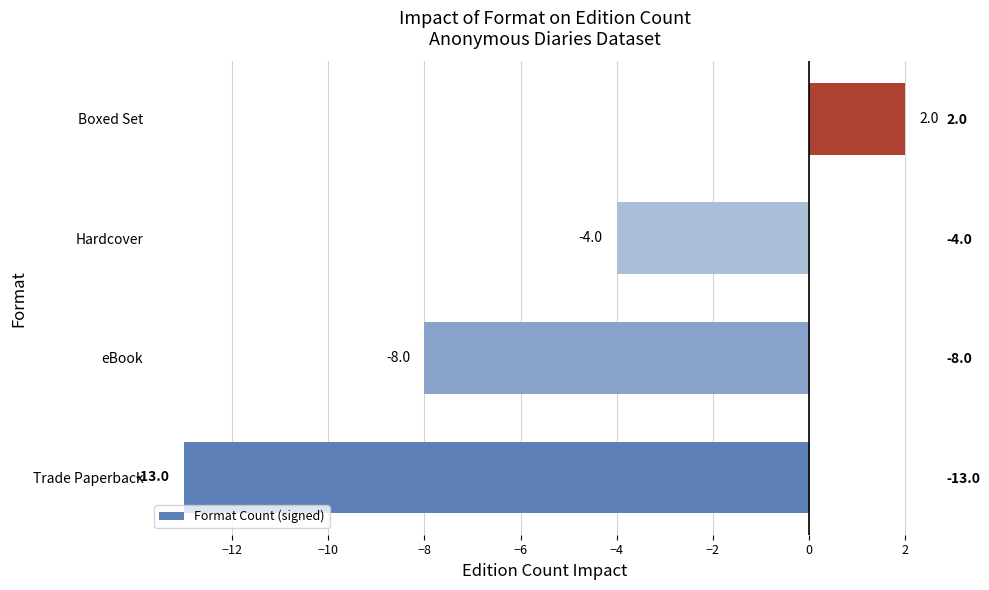

Are the bars grouped side by side (vs. stacked)?

No